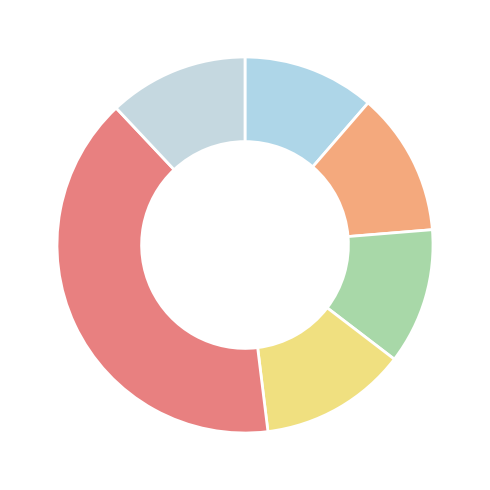

How many slices are in this pie chart?

6